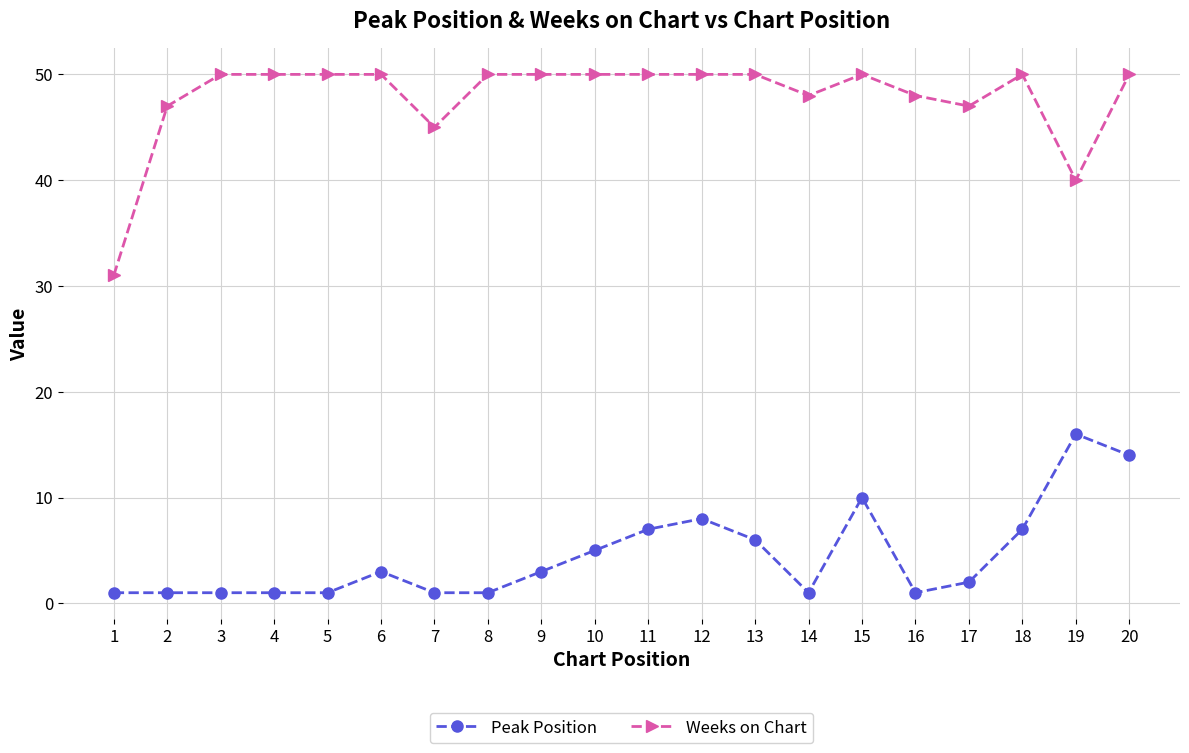

List the series in order of their overall mean, highest first.

Weeks on Chart, Peak Position